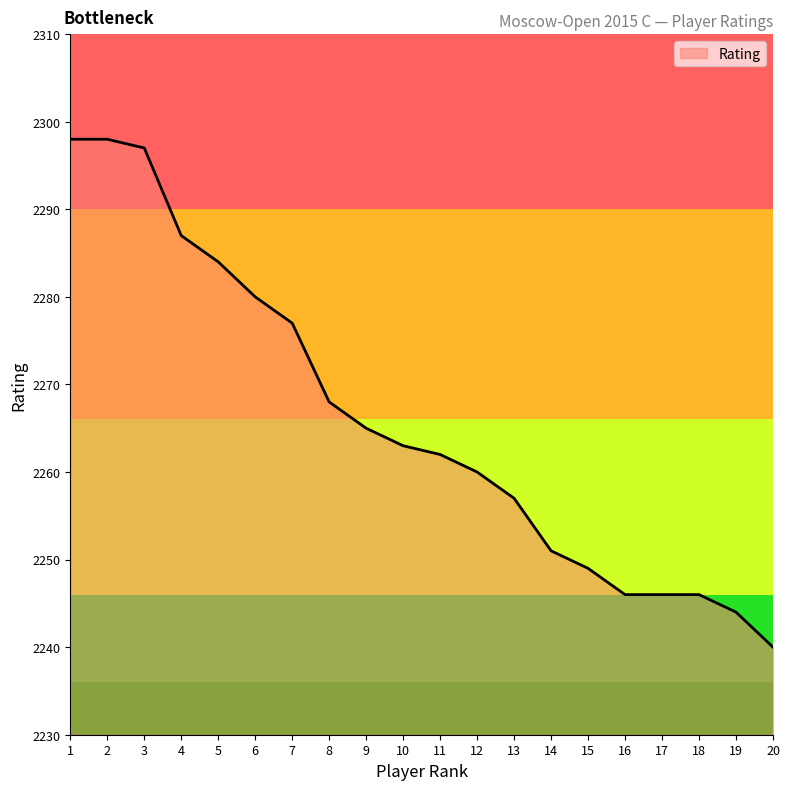

What is the change in value from 10 to 15?

-14